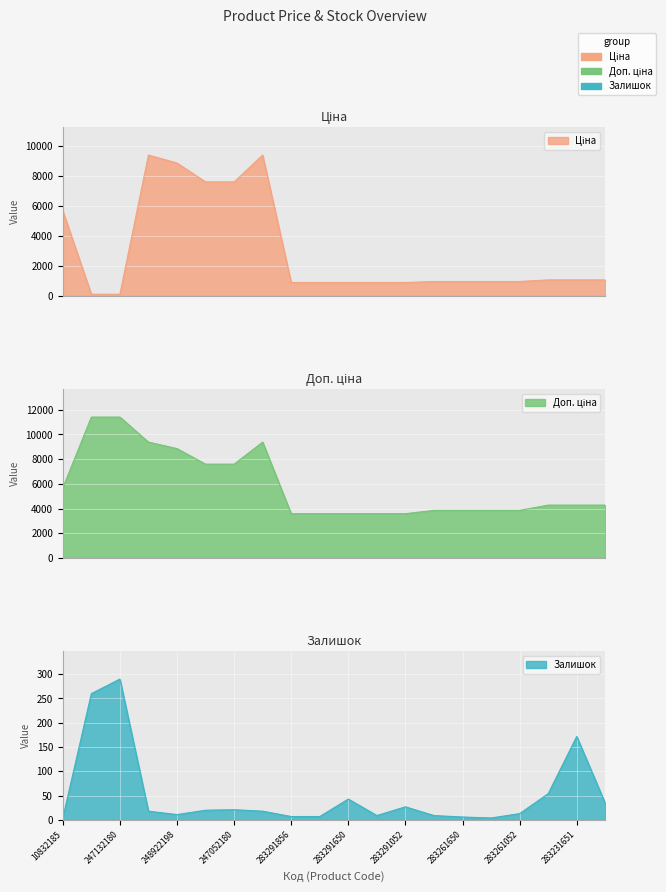

True or false: Ціна has a value of 1476.2 at 283231856.

False